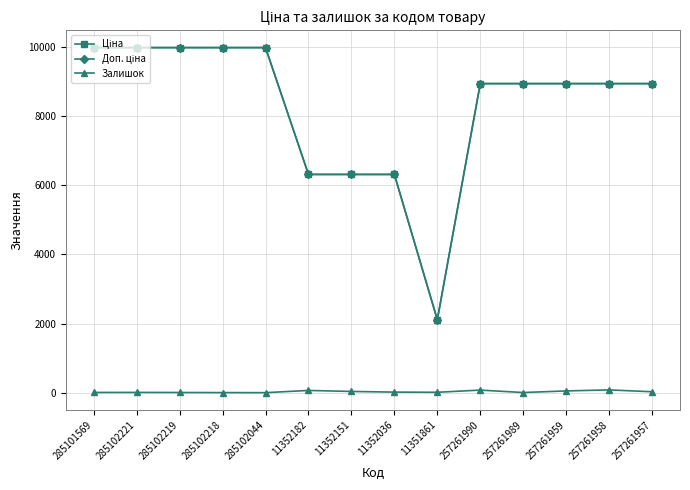

At how many categories does at least one series exceed 2471?

13